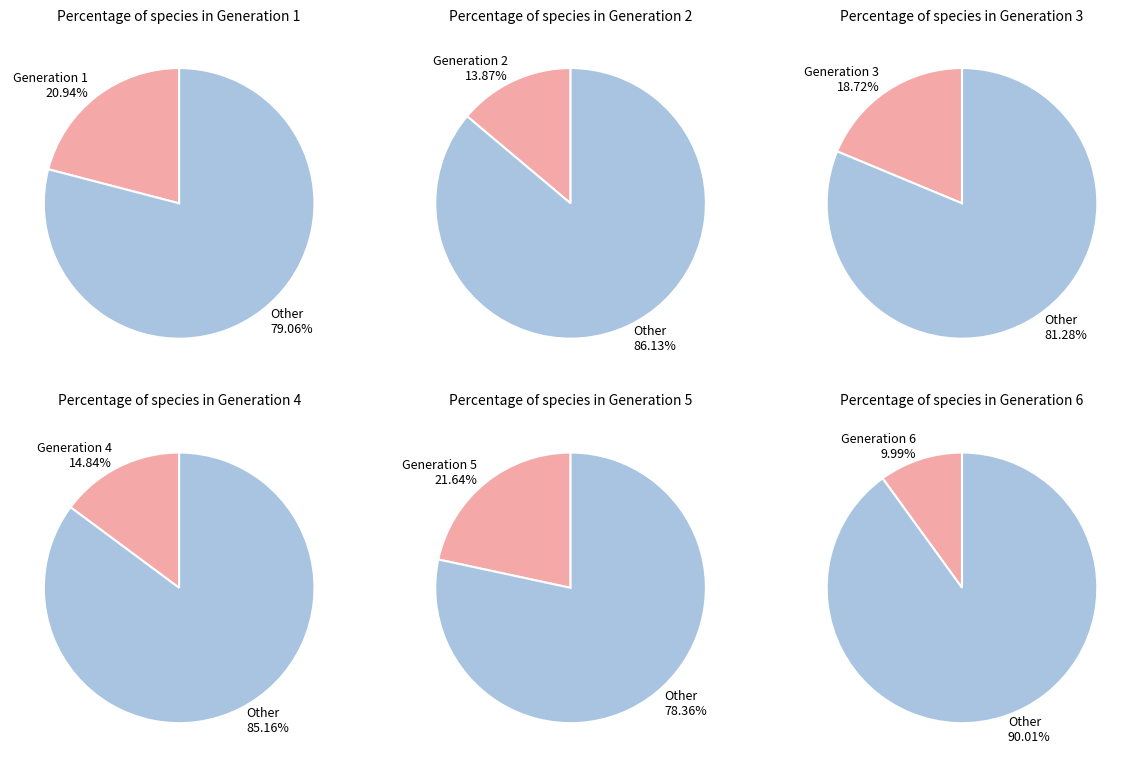

Is it true that Generation 4 is 15% of the pie?

True